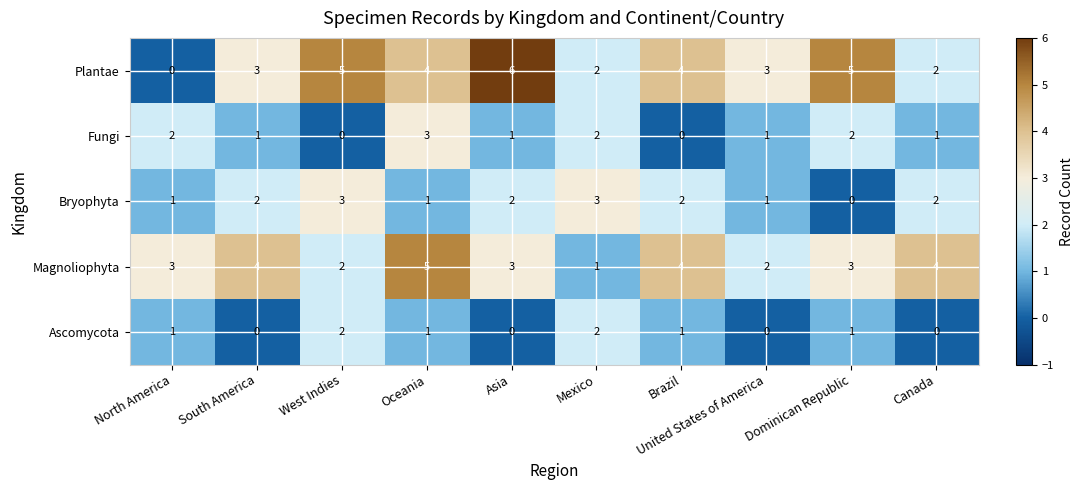

Rank the series at Asia from highest to lowest value.

Plantae, Magnoliophyta, Bryophyta, Fungi, Ascomycota